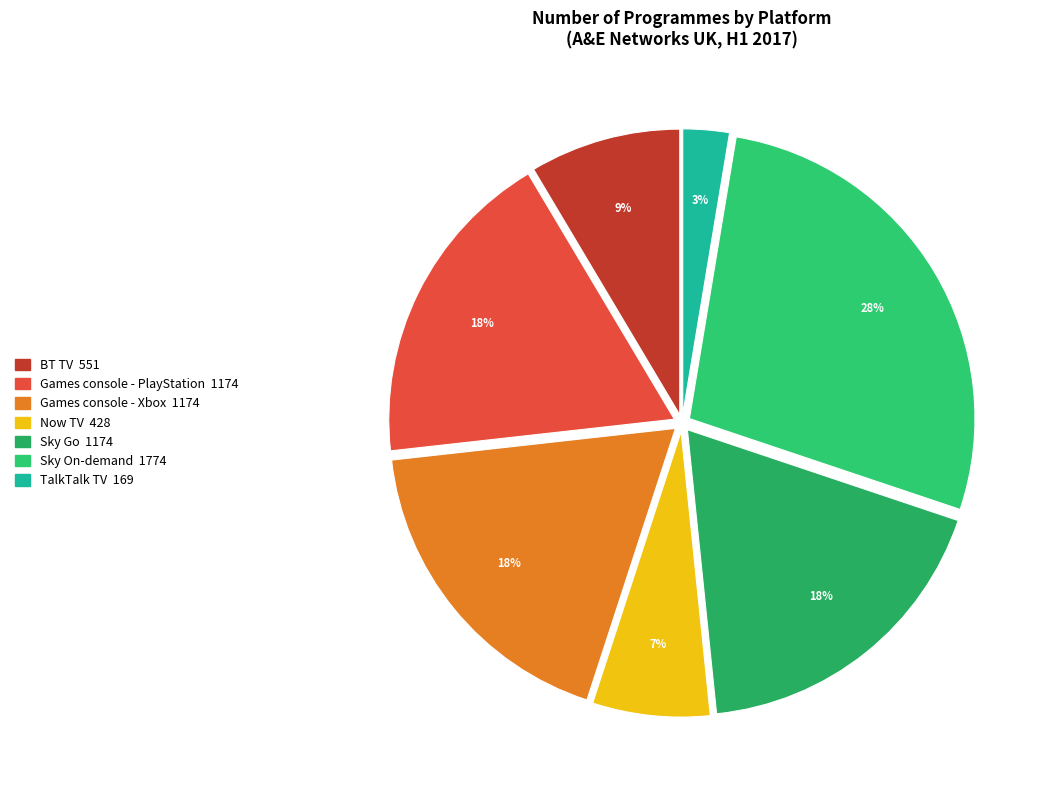

Is the sum of Games console - Xbox and BT TV greater than half?

No